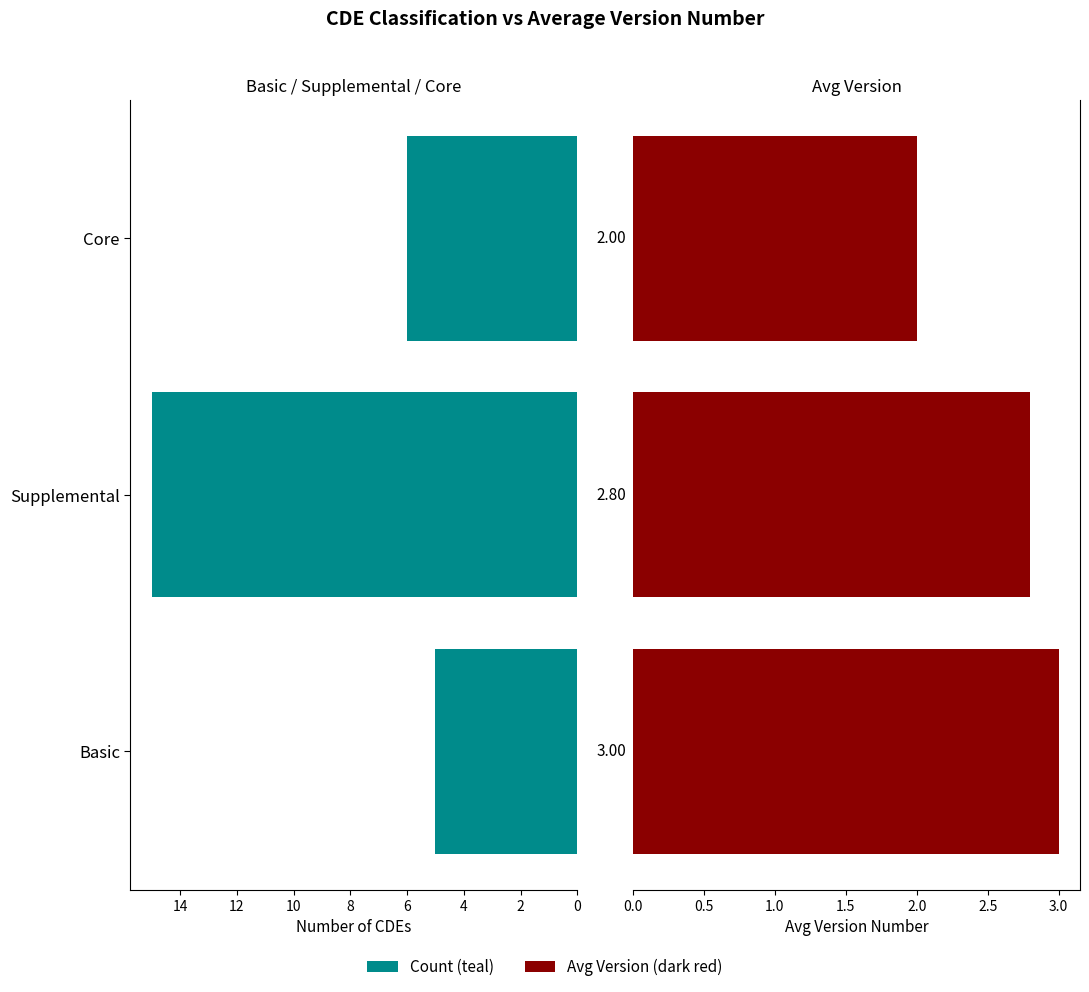

Rank the series at Core from lowest to highest value.

Avg Version, Count